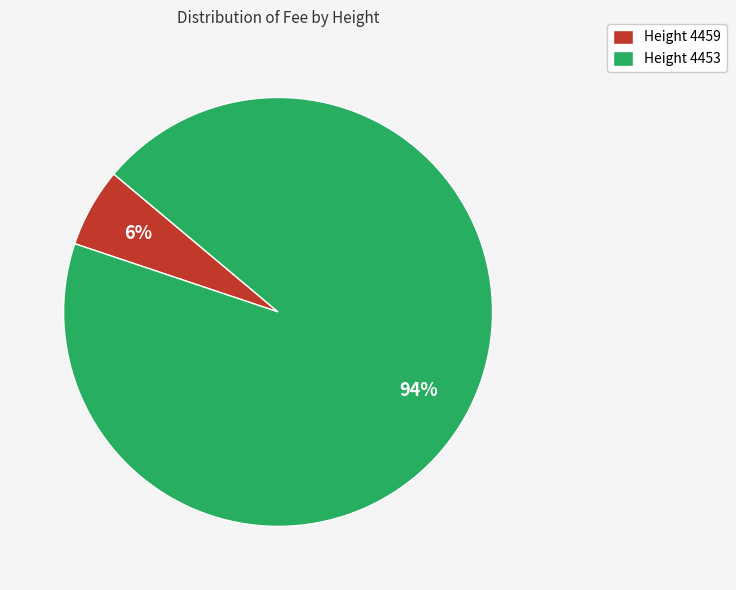

Between Height 4459 and Height 4453, which is larger?

Height 4453